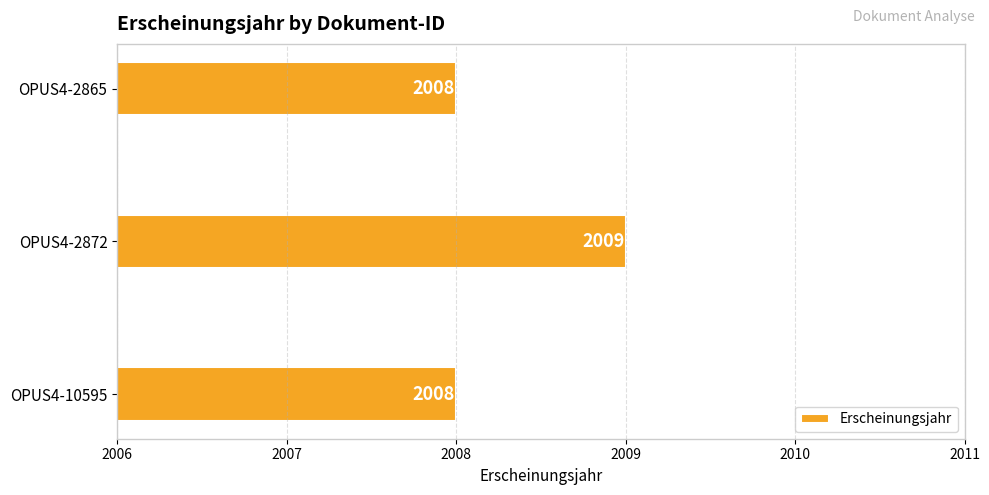

Reading bottom to top, transcribe all the data shown in this chart.

2008	2009	2008